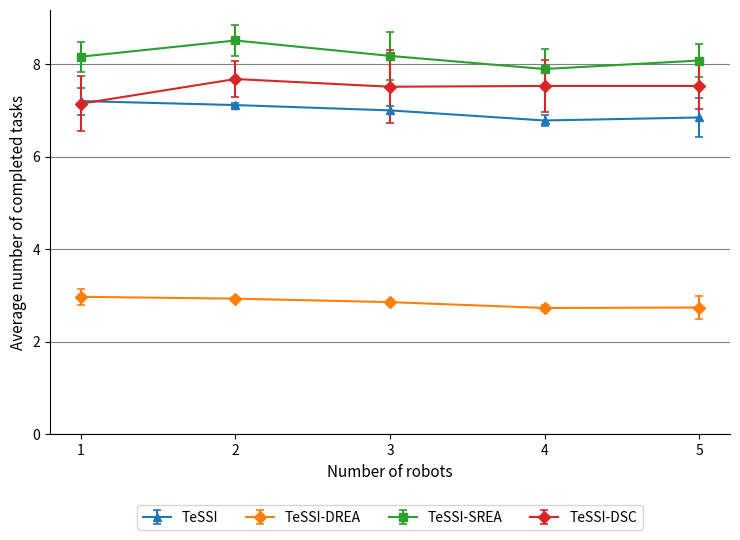

Is this an area chart (filled region under the line)?

No